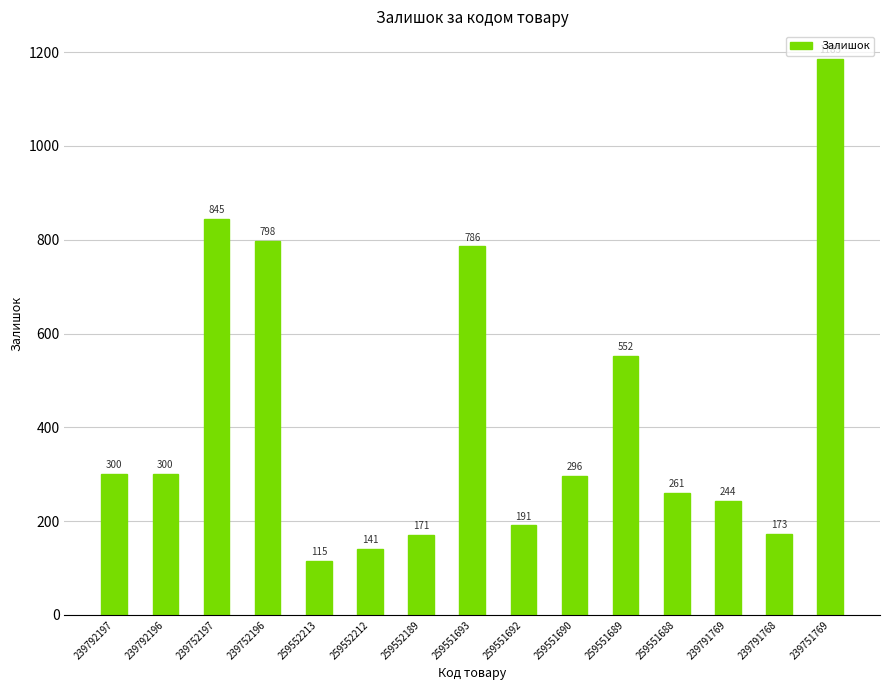

How many series are shown in this chart?

1